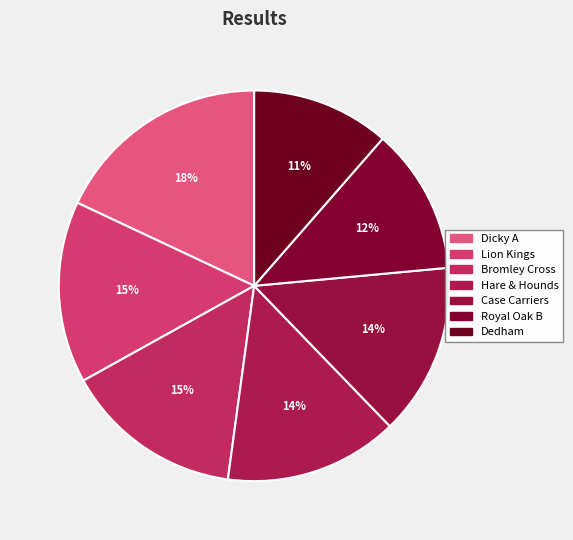

Count the number of slices in the pie.

7